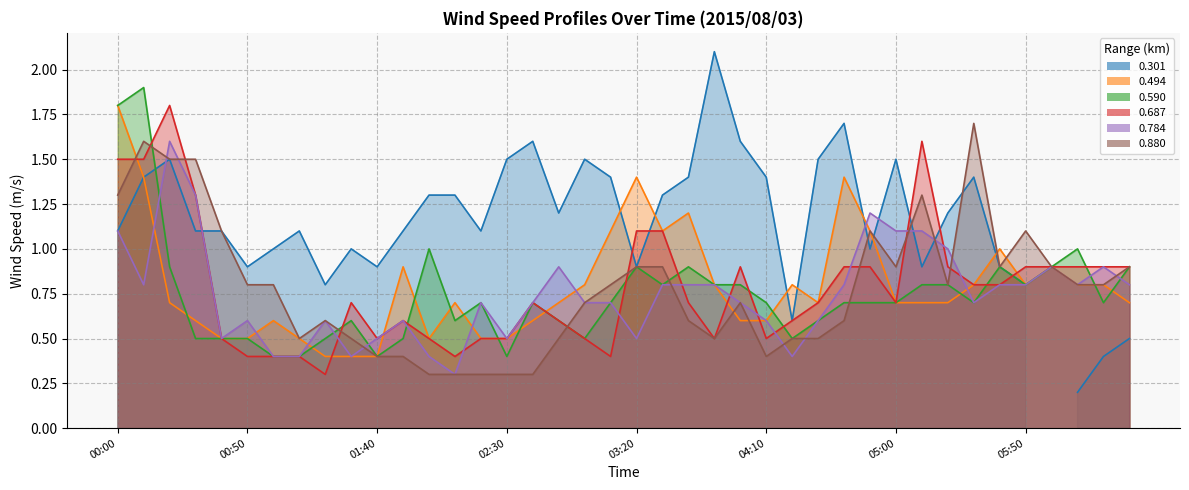

Where is 0.784 nearest to the value 0?

2015/08/03 02:10